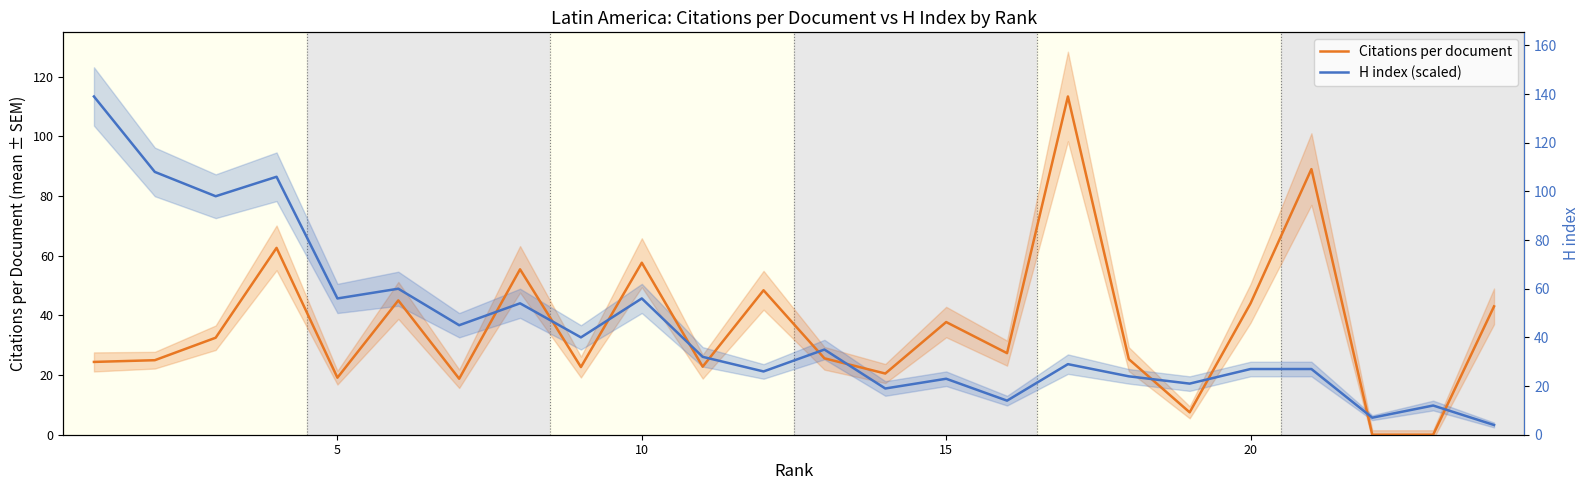

Rank the series by their maximum value, from lowest to highest.

H index (scaled), Citations per document